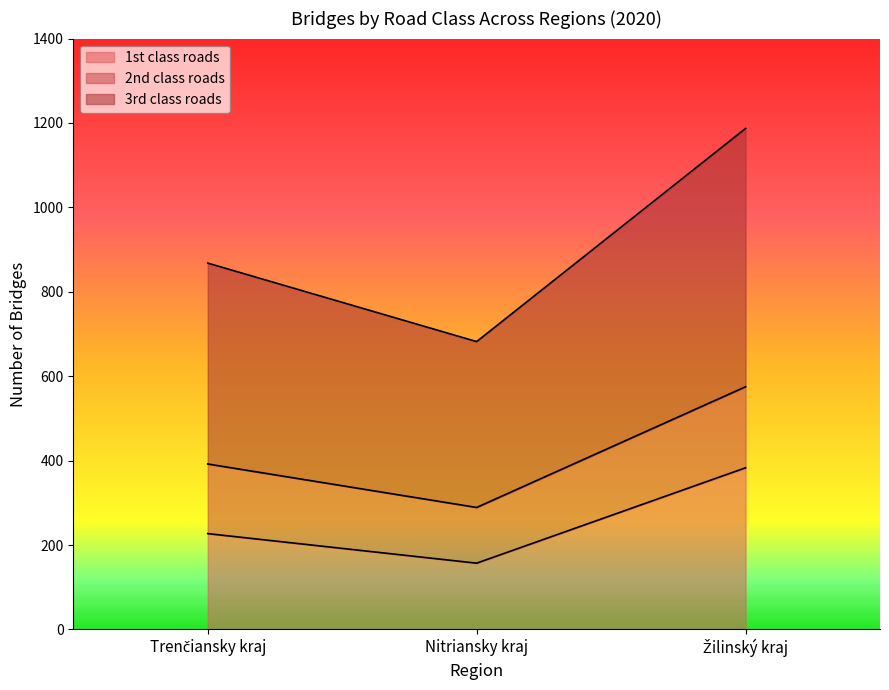

What is the maximum value shown in the chart?

1187